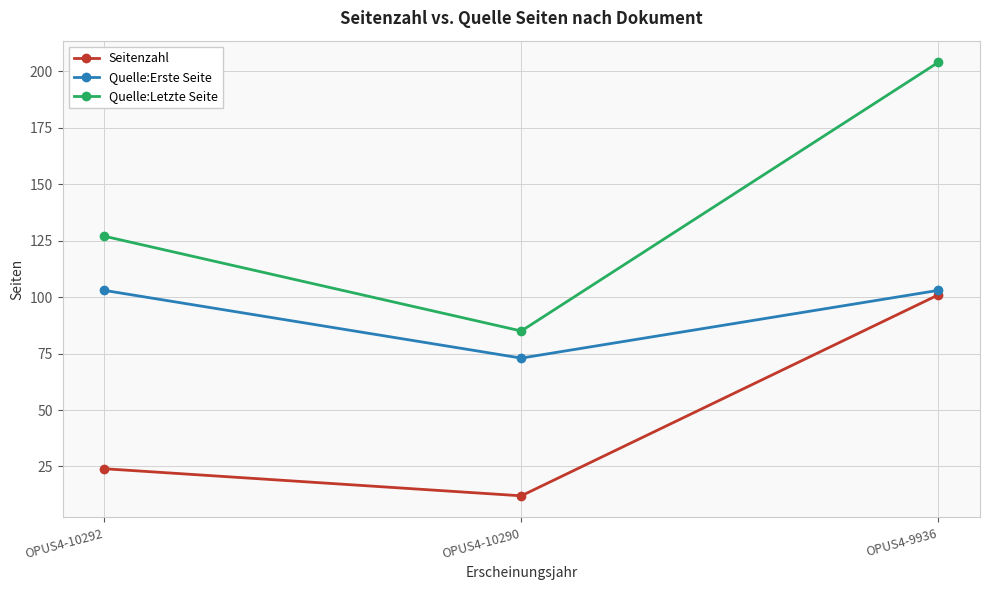

What is the approximate value of Seitenzahl at OPUS4-10292, to the nearest 5?

25